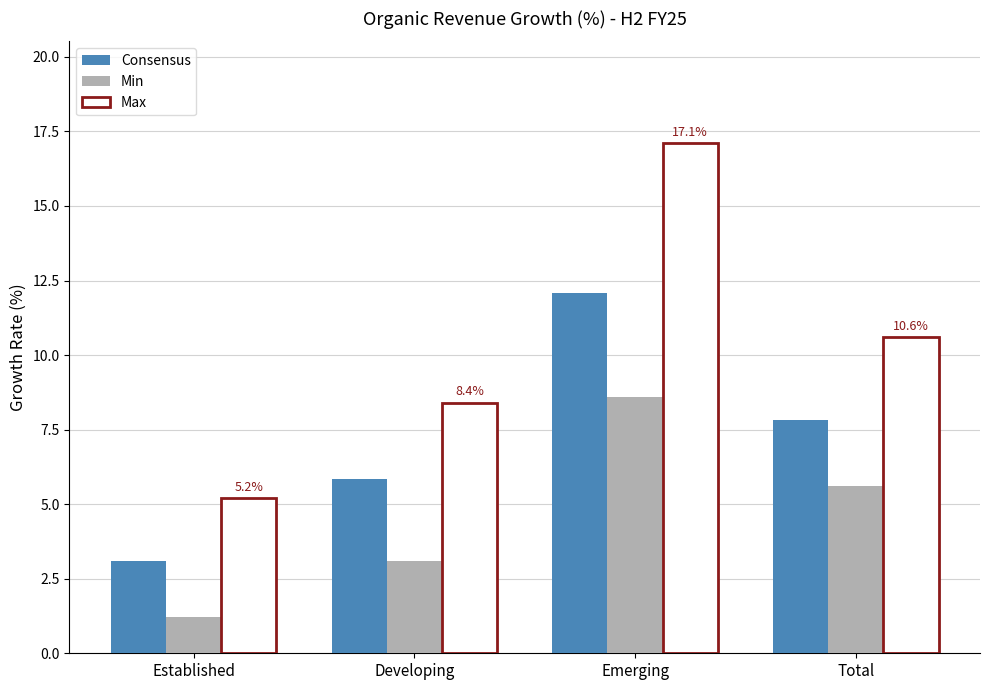

Are the bars grouped side by side (vs. stacked)?

Yes